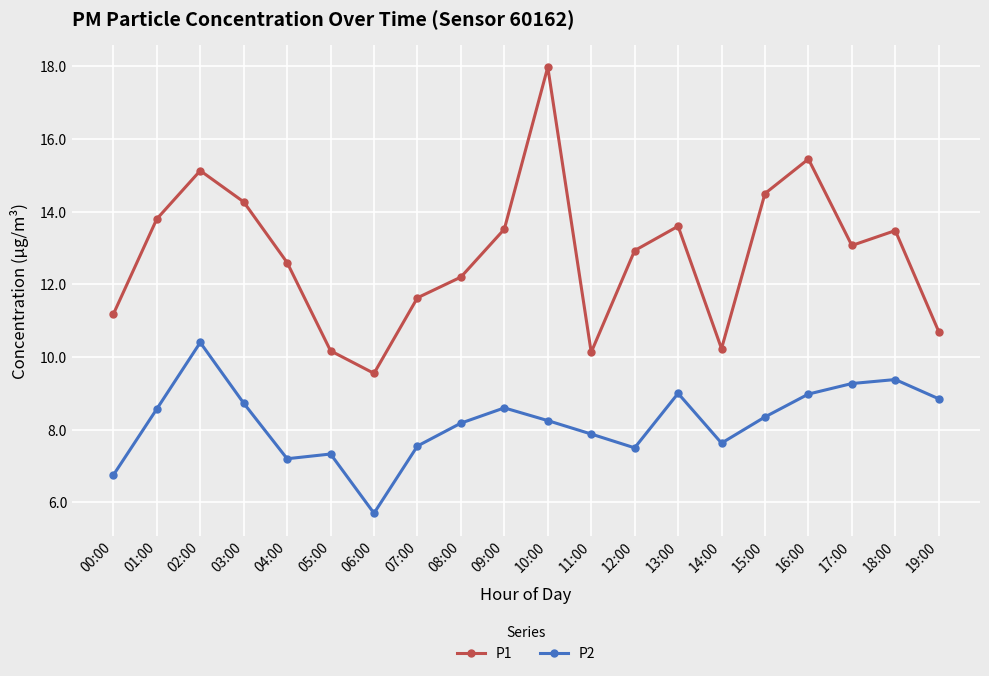

What is the label of the 13th point from the left?

12:00